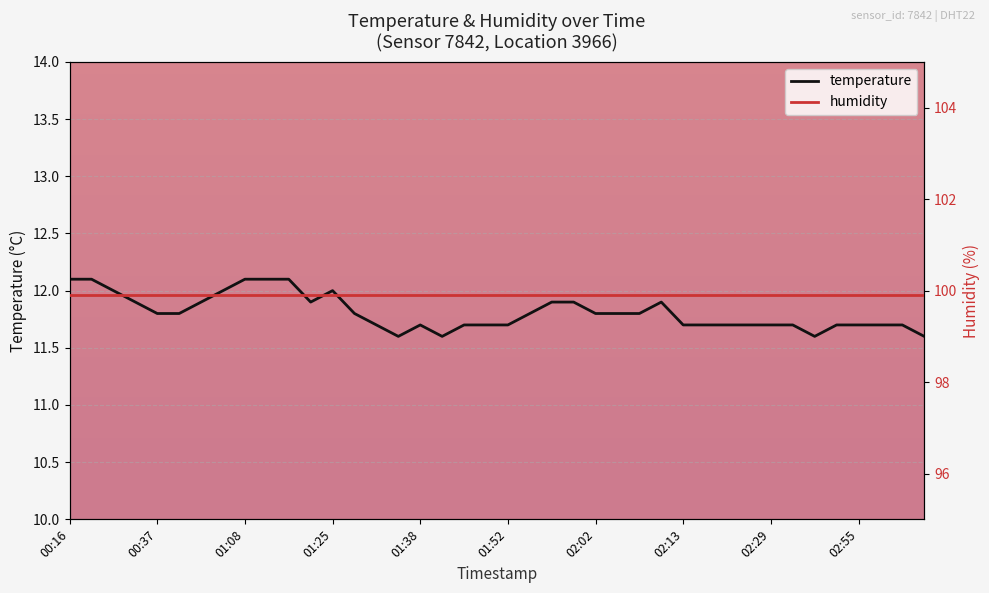

Which series has the widest spread of values?

temperature